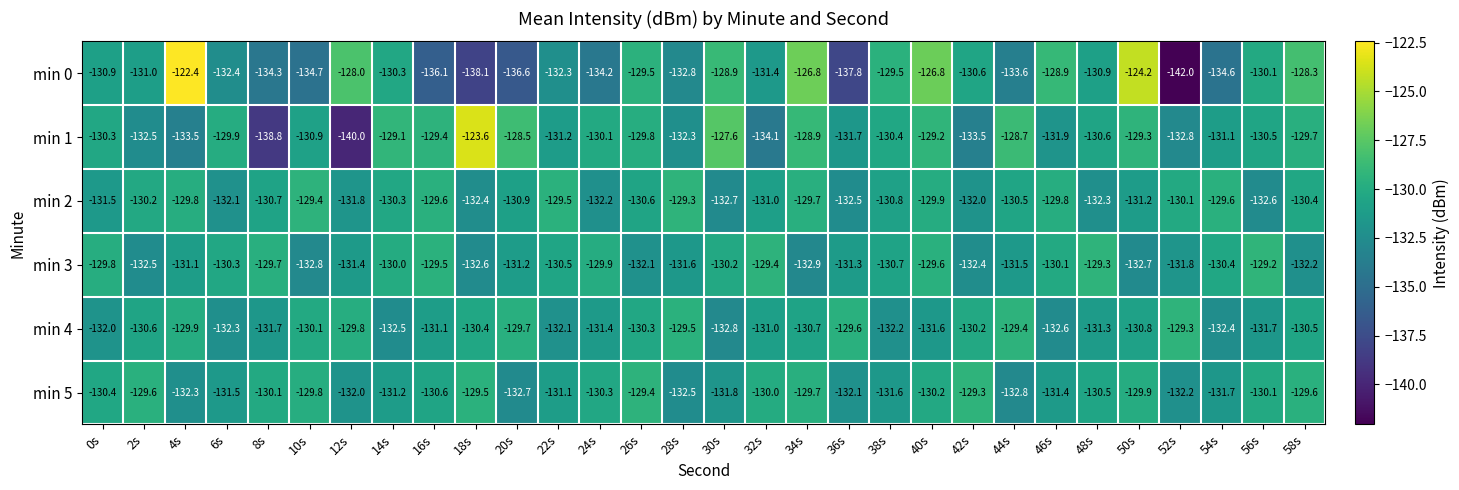

What is the total value across all series at 26s?

-781.7